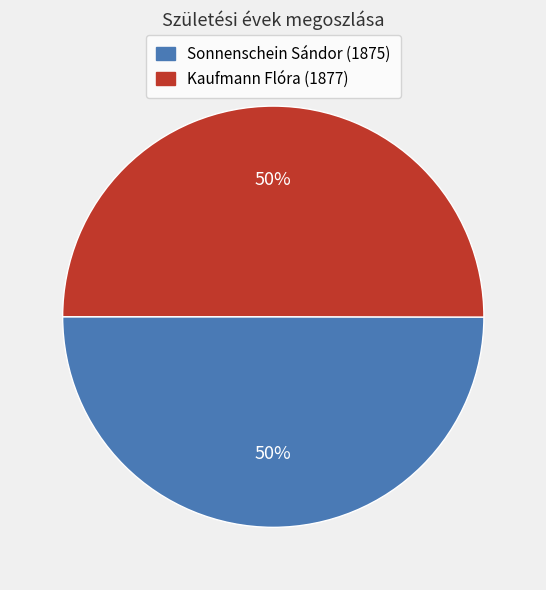

Is the sum of Sonnenschein Sándor (1875) and Kaufmann Flóra (1877) greater than half?

Yes